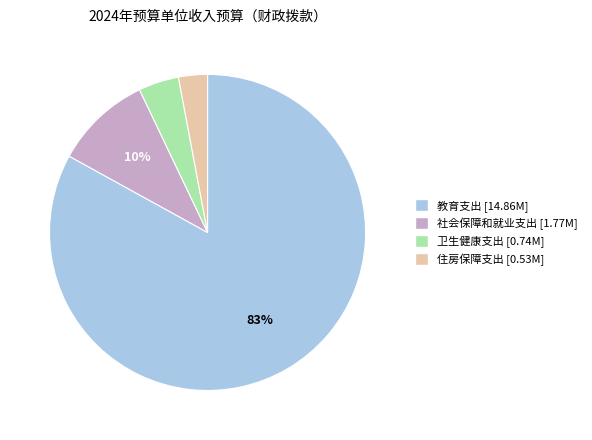

To the nearest percent, what is the difference between the largest and smallest slice percentages?

80%